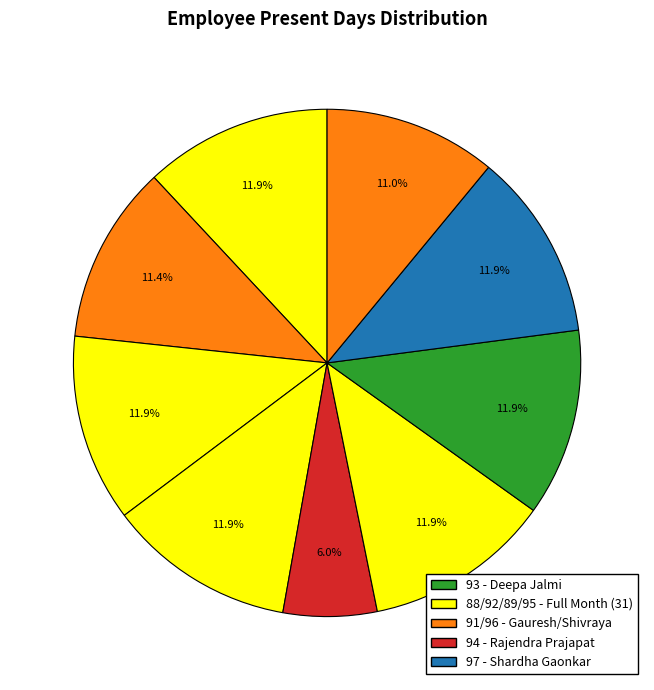

Rank the categories by value from lowest to highest.

94, 96, 91, 93, 88, 92, 89, 95, 97